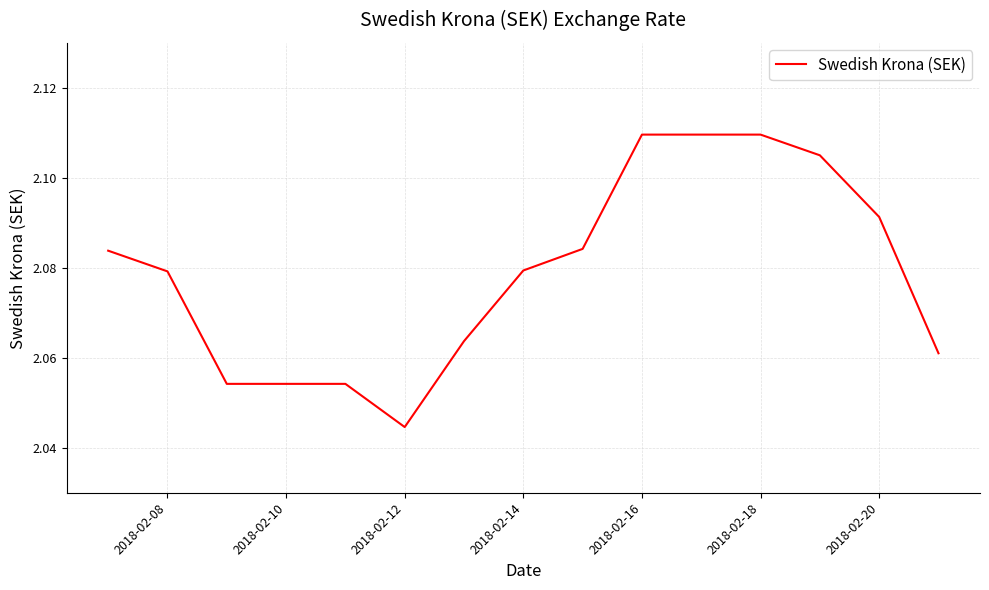

Is this an area chart (filled region under the line)?

No